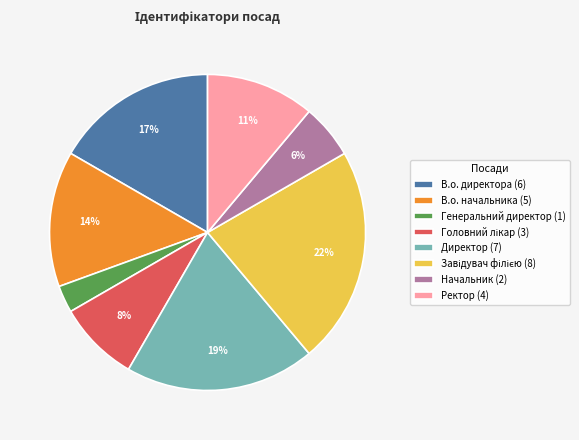

To the nearest percent, what percentage of the pie is Ректор (4)?

11%